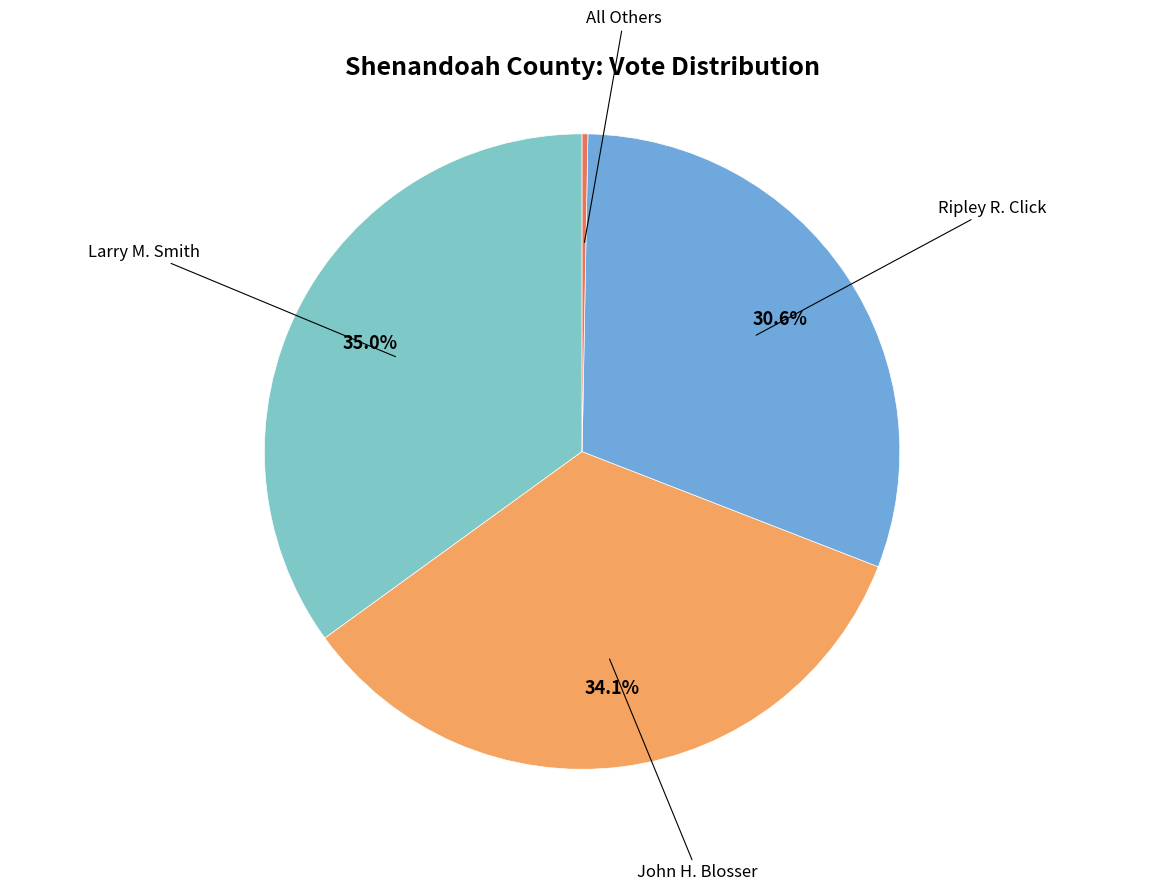

How many segments does this pie chart have?

4